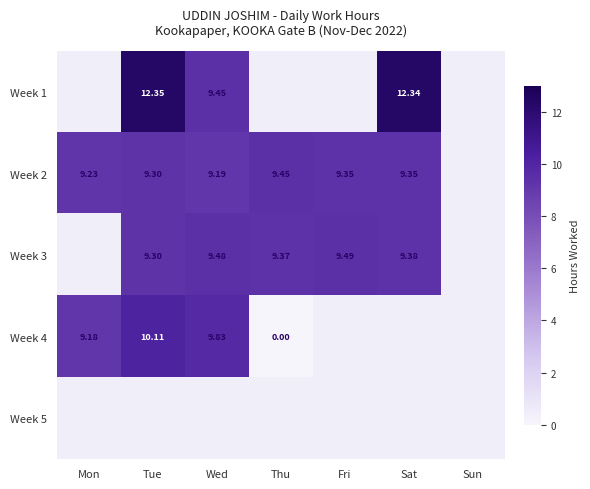

What is the difference between the maximum and minimum values in the Week 4 series?

10.1